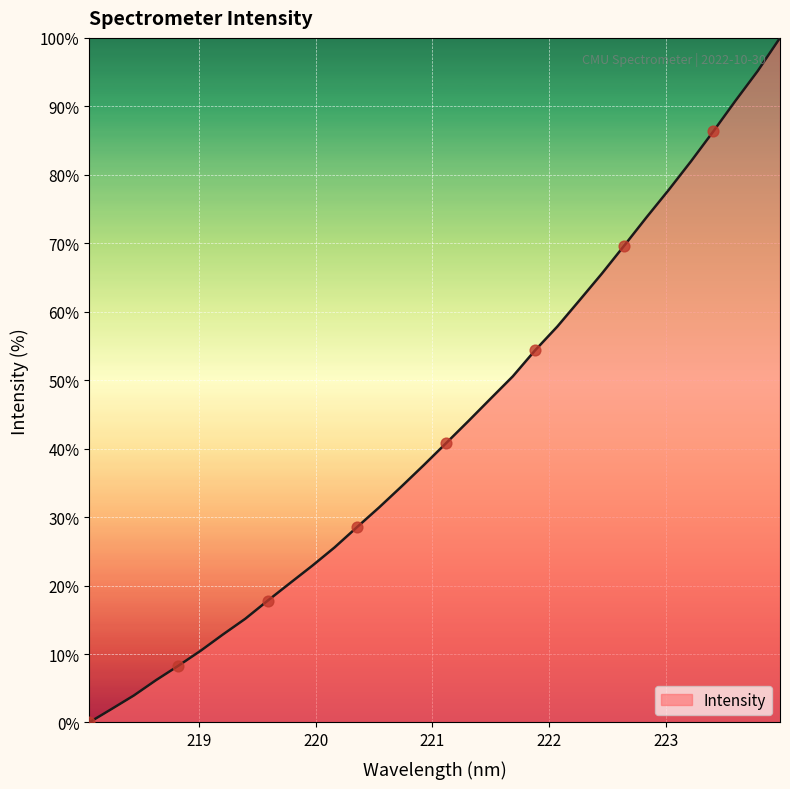

What is the difference between the maximum and minimum values?

100.0